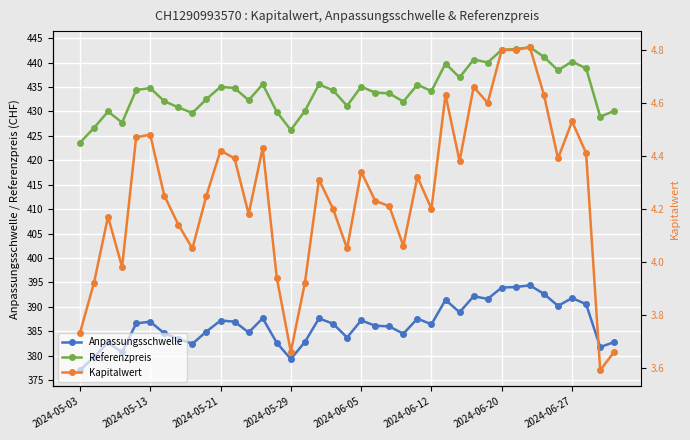

At which label does Anpassungsschwelle reach its minimum?

2024-05-03